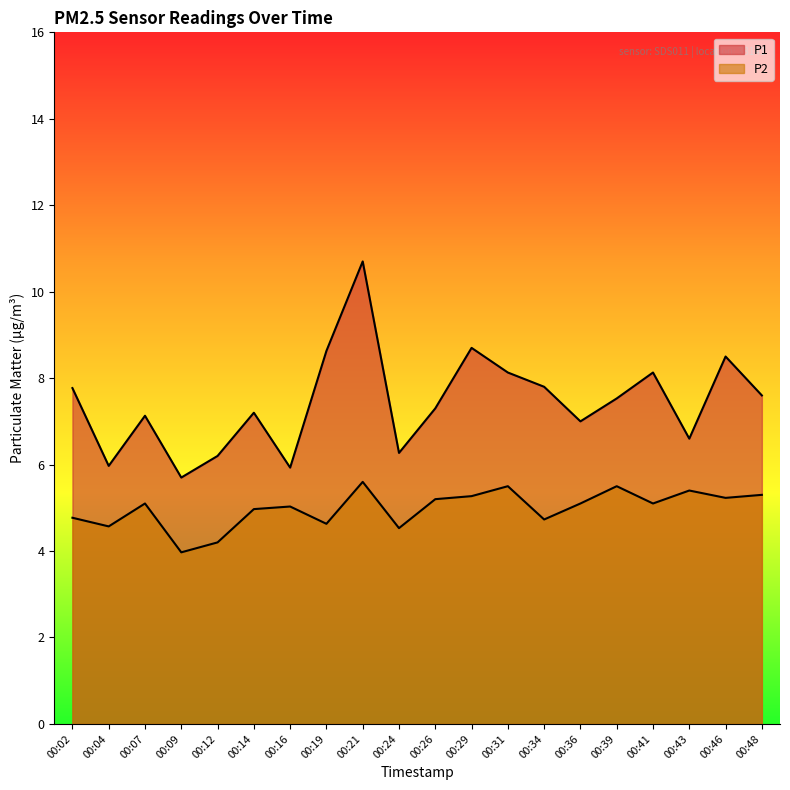

What is the difference between the maximum and minimum values in the P1 series?

5.0